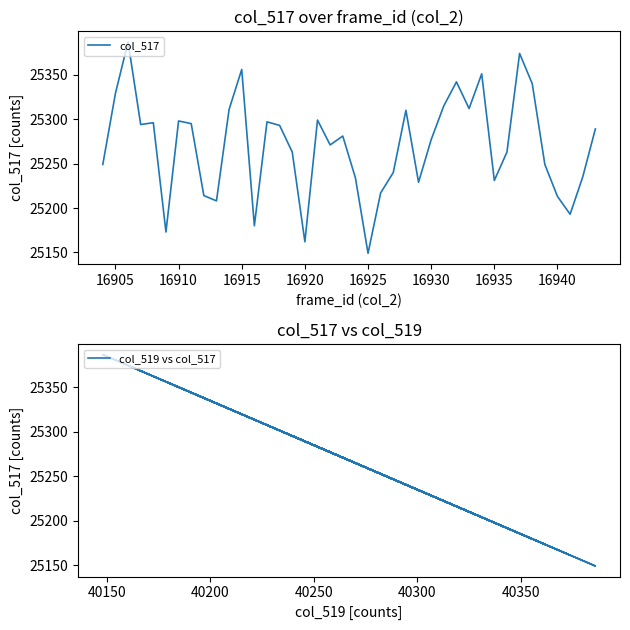

In col_519 vs col_517, how many points are lower than both neighbors (excluding endpoints)?

11